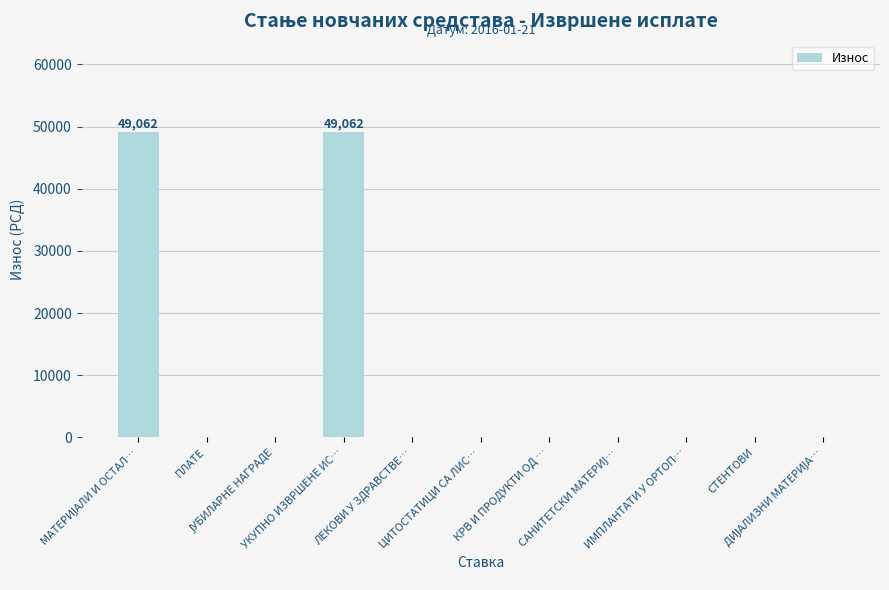

Are the bars horizontal?

No